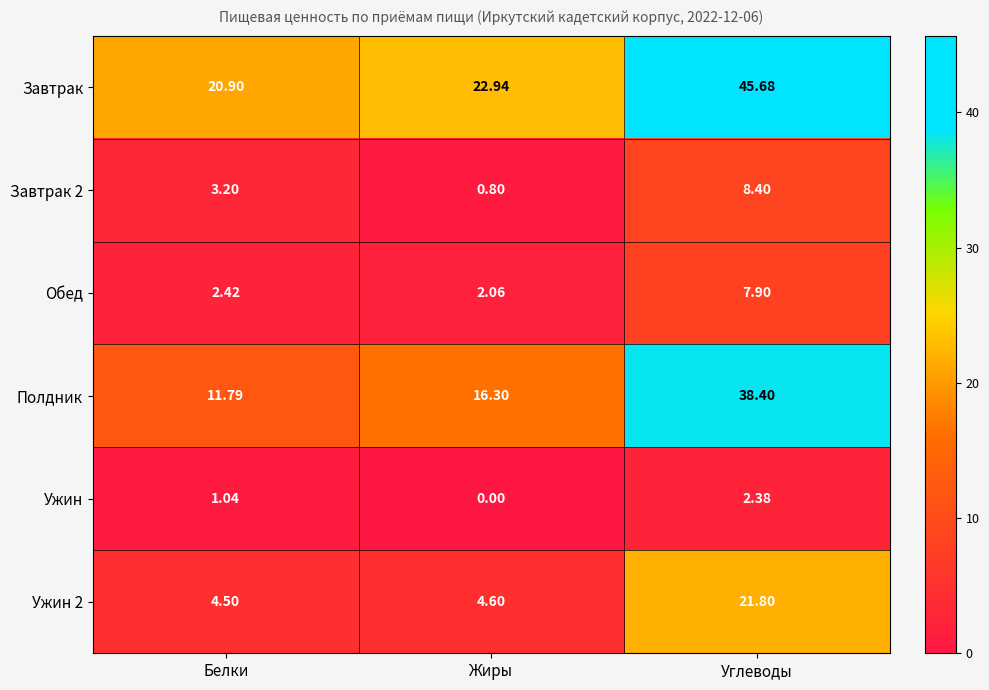

Which series changed the most between Жиры and Углеводы?

Завтрак